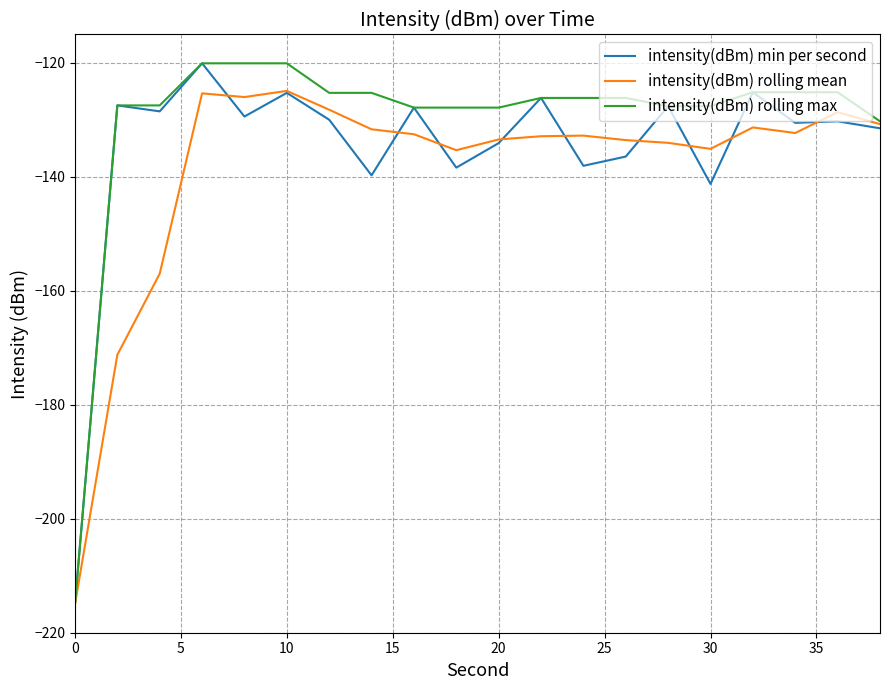

Which series has the largest total across all categories?

intensity(dBm) rolling max